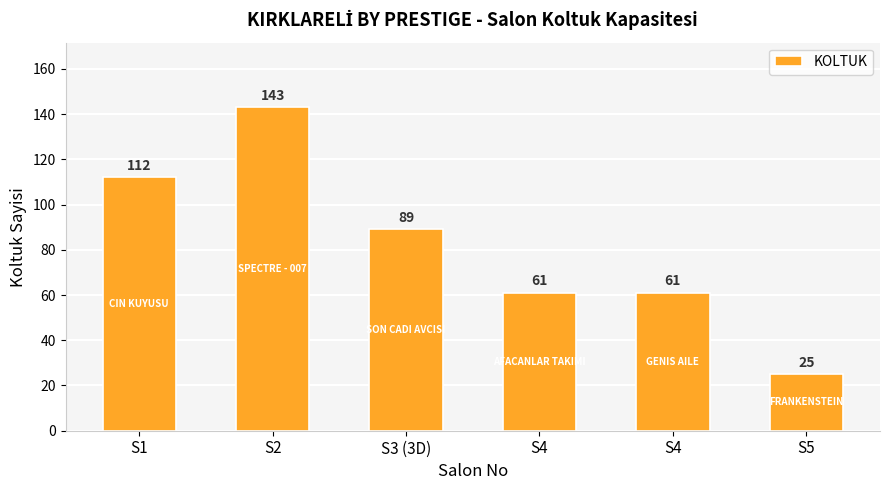

How many series are shown in this chart?

1